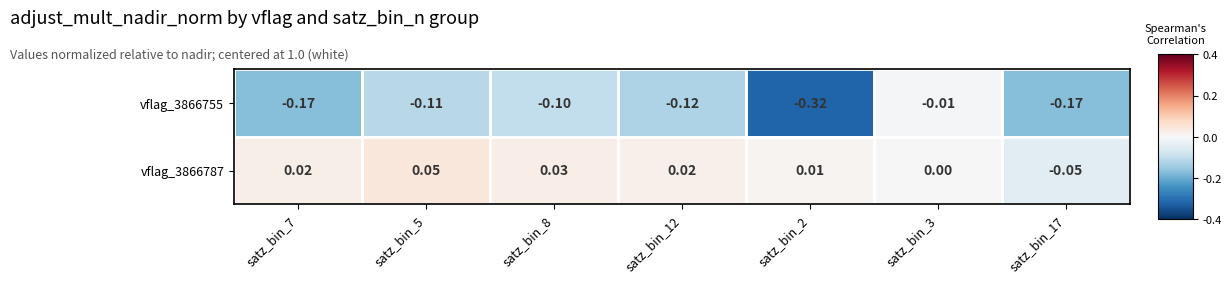

Is the value of vflag_3866787 at satz_bin_2 greater than the value of vflag_3866755 at satz_bin_8?

Yes